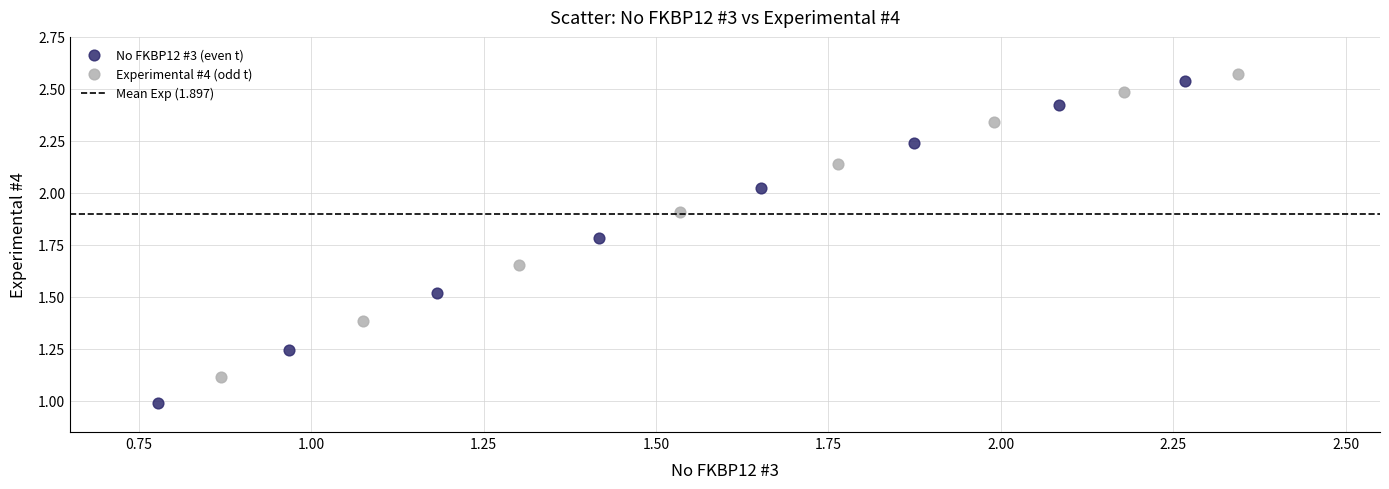

Which series contains the lowest Y value?

No FKBP12 #3 (even t)